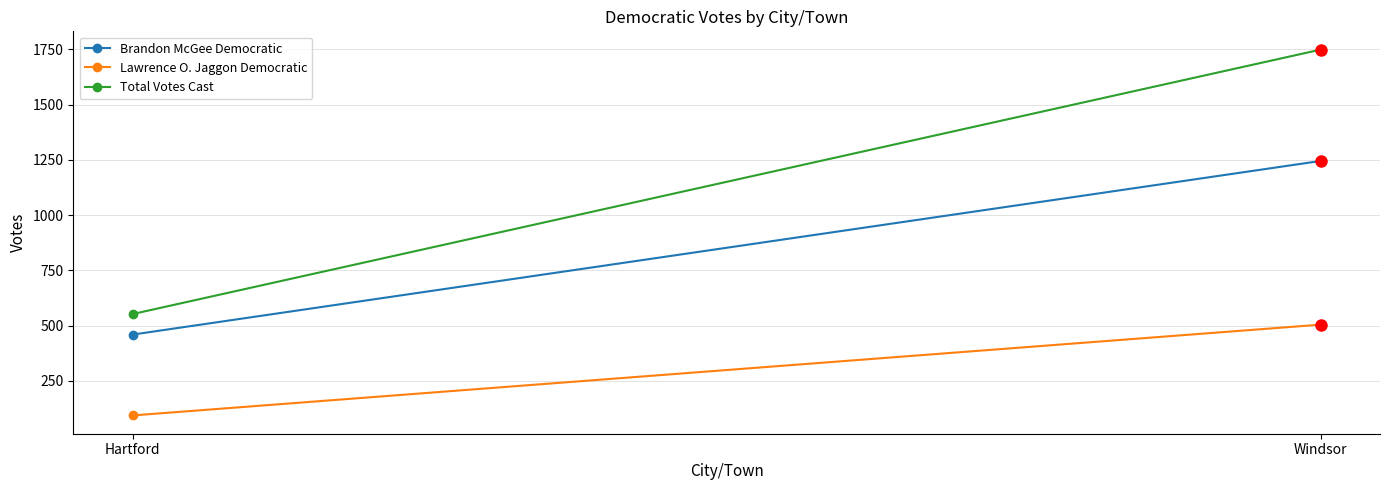

What is the value of the Lawrence O. Jaggon Democratic point at the 1st from the left?

93